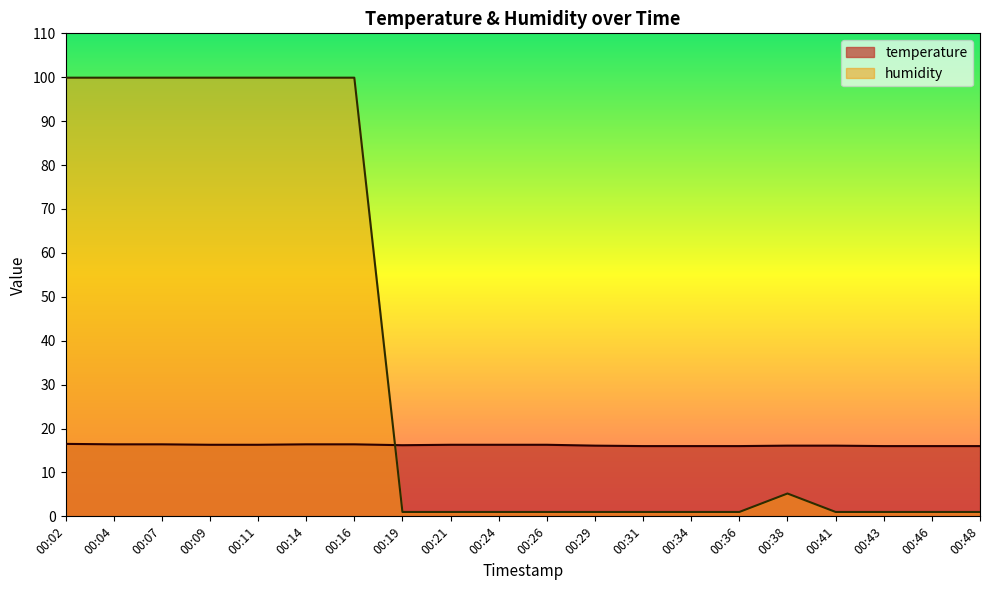

What is the sum of all humidity values?

716.5